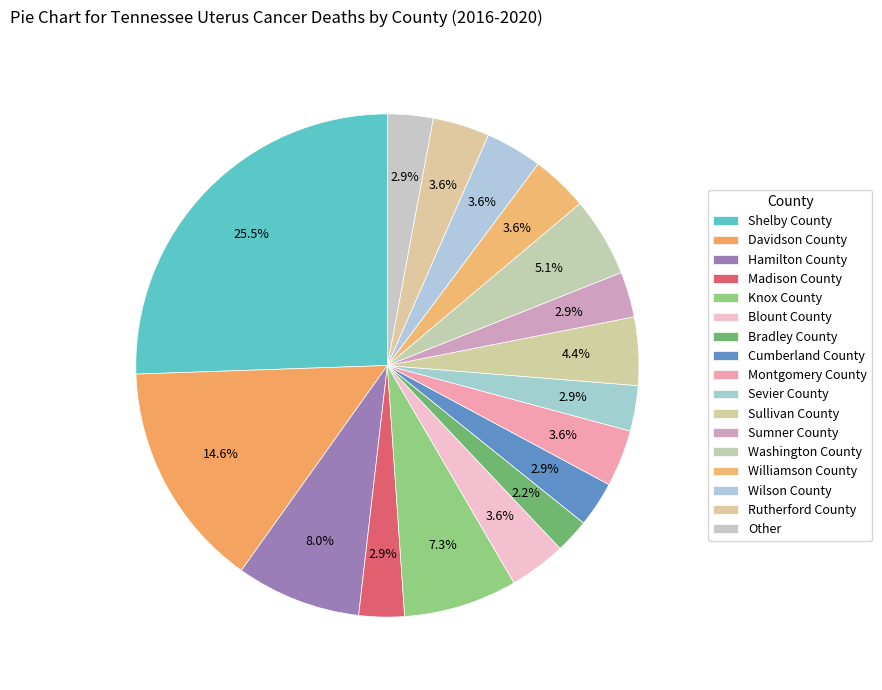

Count the number of slices in the pie.

17